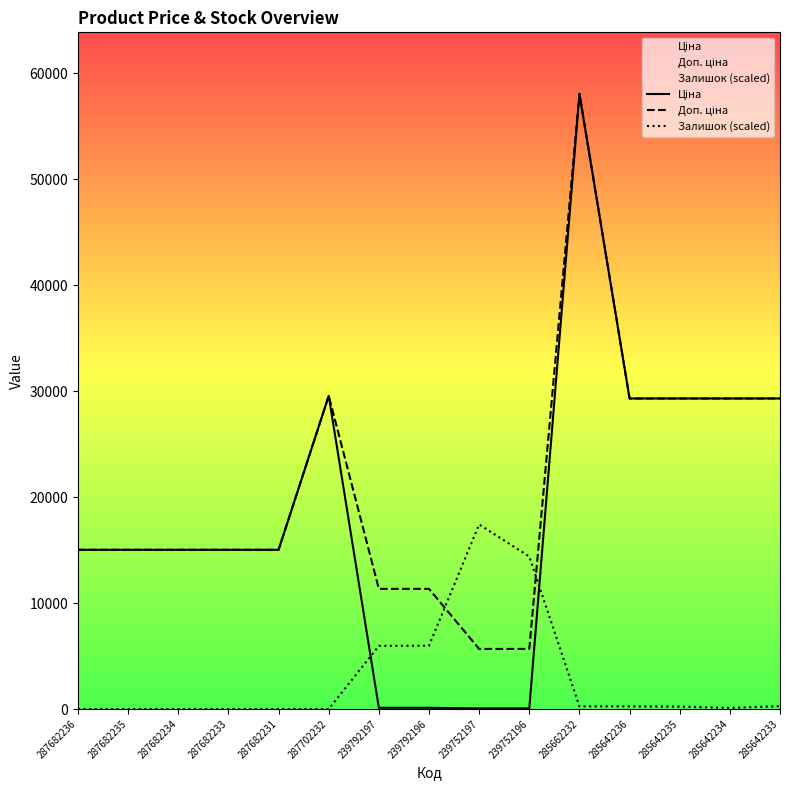

True or false: Доп. ціна and Ціна cross at least once.

False